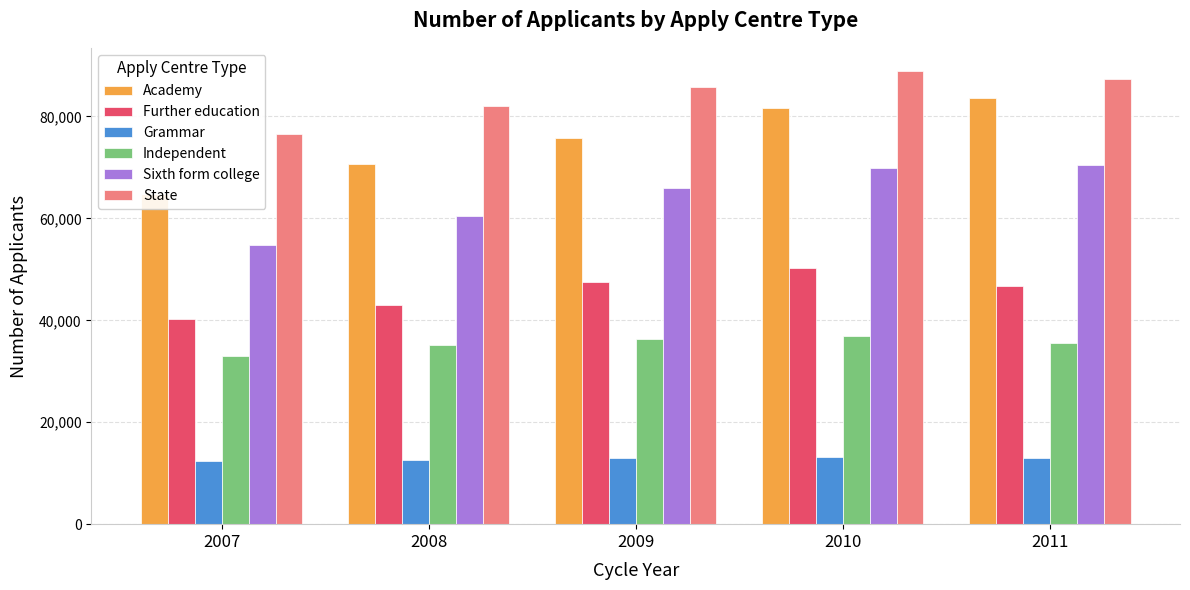

Which series has the largest range (max minus min)?

Academy